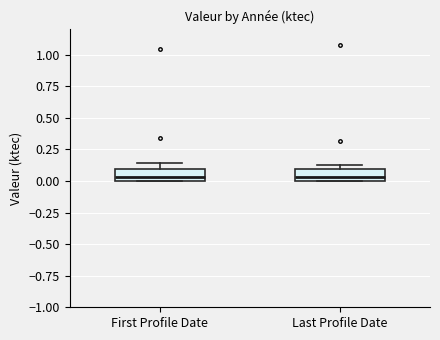

Reading left to right, read every box against the y-axis: the position of its median line, the range the box covers, and the ends of its whiskers. The values are not printed on the chart, so give them approximately, as read against the axis.

First Profile Date: median 0.05, box 0.00 to 0.10, whiskers 0.00 to 0.15
Last Profile Date: median 0.05, box 0.00 to 0.10, whiskers 0.00 to 0.10 (just above the box's upper edge)